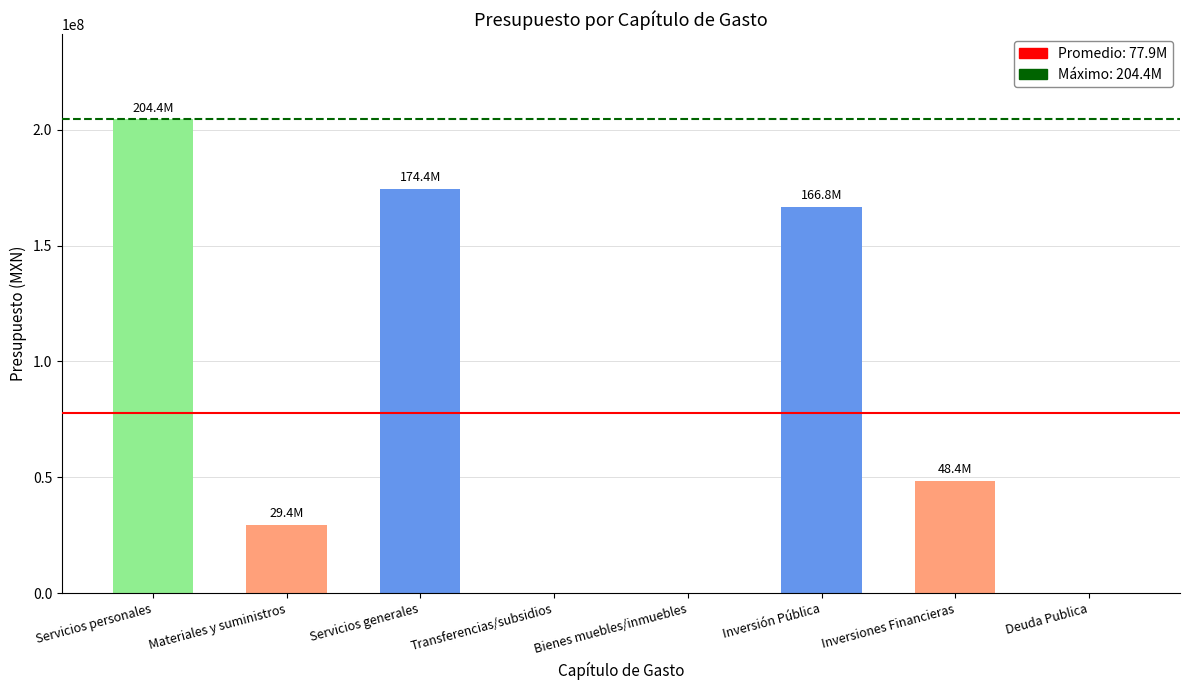

At which label does the data first exceed 48432617?

Servicios personales